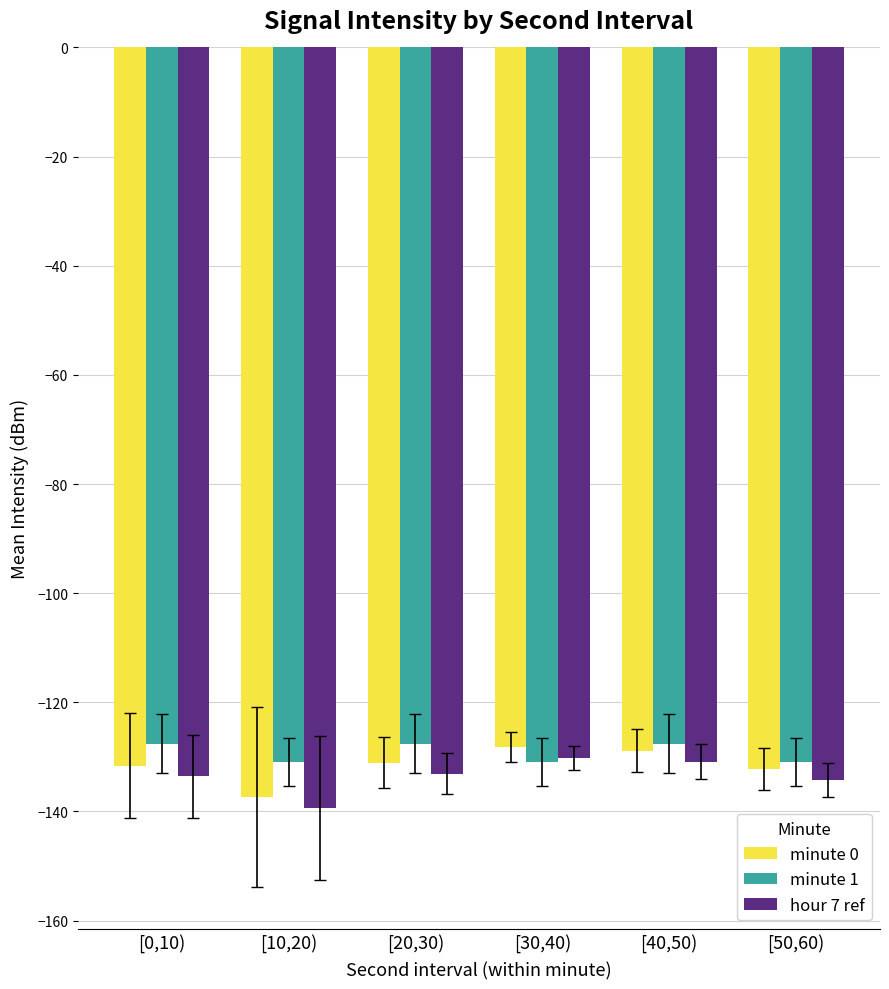

Is it true that minute 0 equals -74.6 at [0,10)?

False